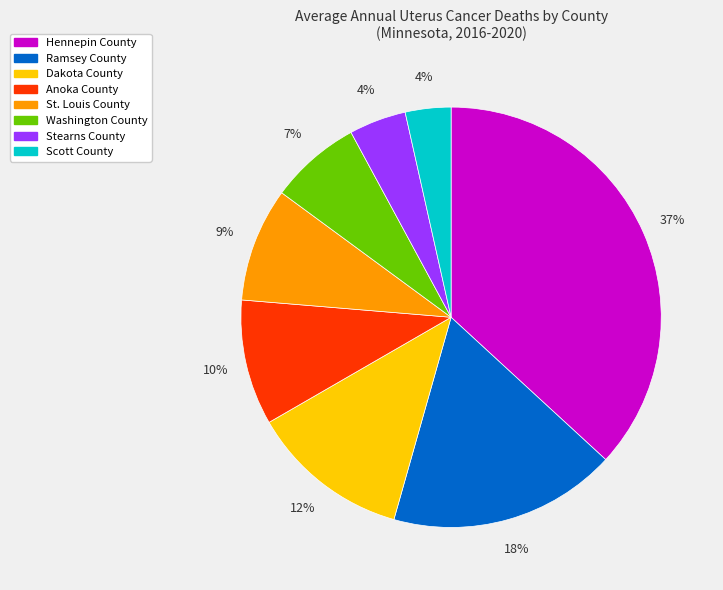

Which slice is the largest?

Hennepin County